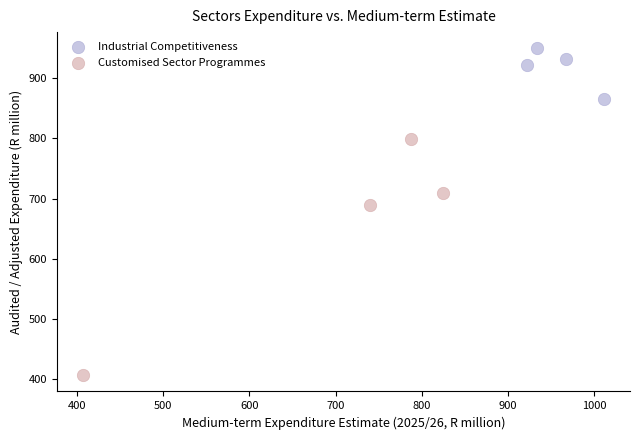

Which series has the largest Y range (max minus min)?

Customised Sector Programmes